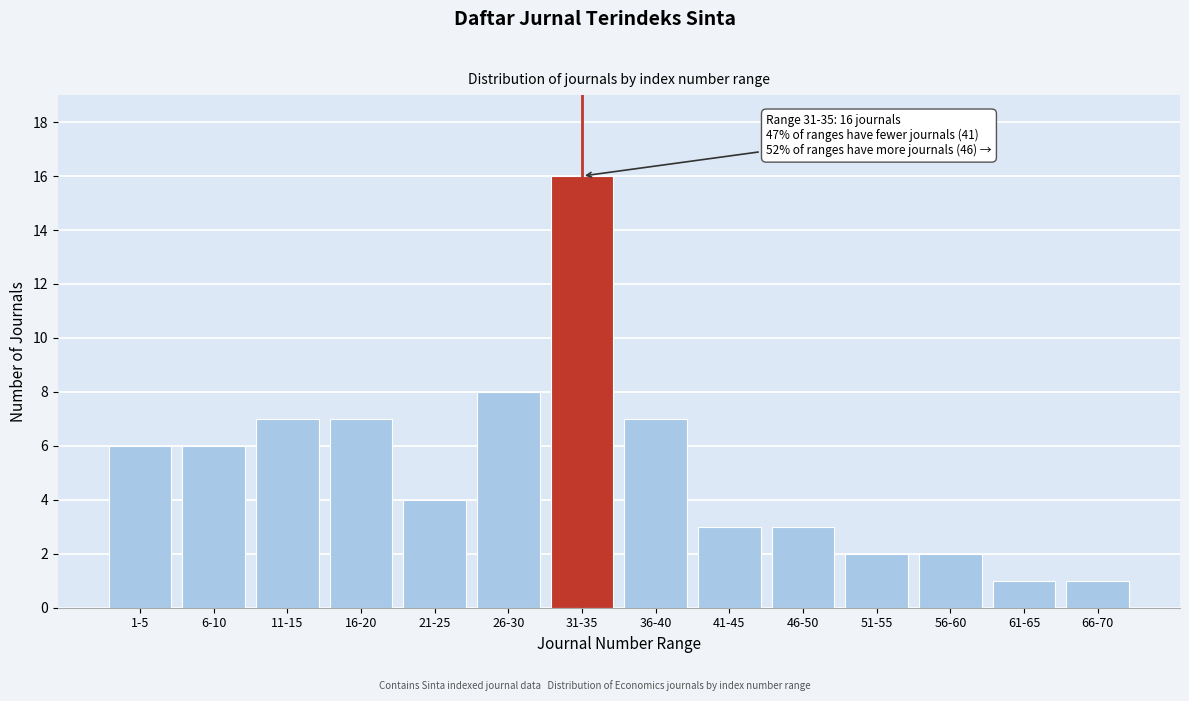

Reading left to right, extract all data points from this chart.

6	6	7	7	4	8	16	7	3	3	2	2	1	1